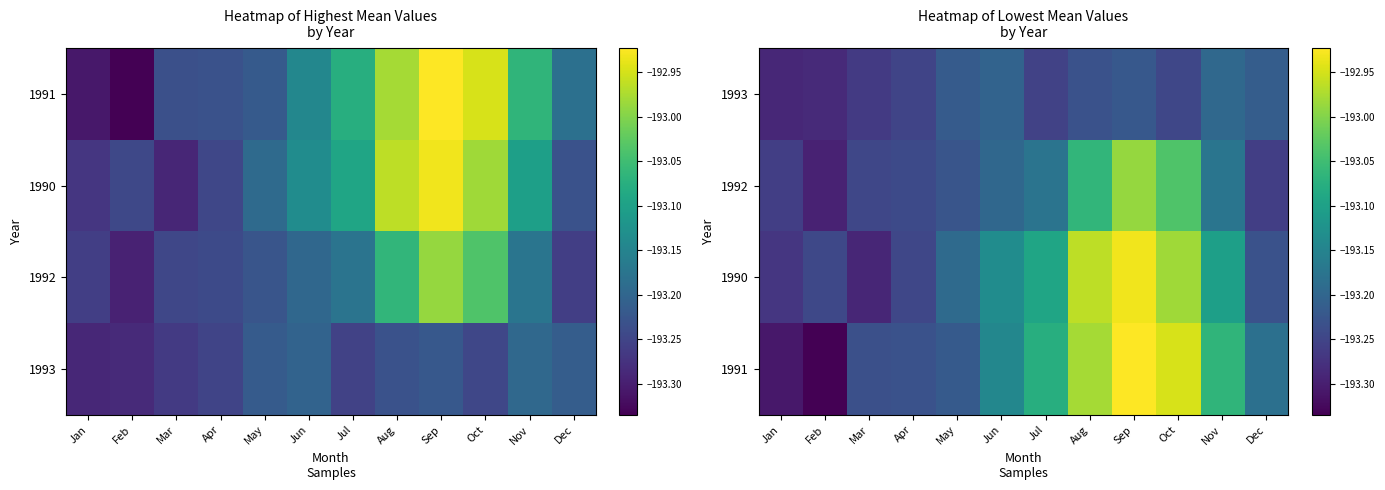

Is the value of 1991 at Jan greater than the value of 1990 at Jul?

No